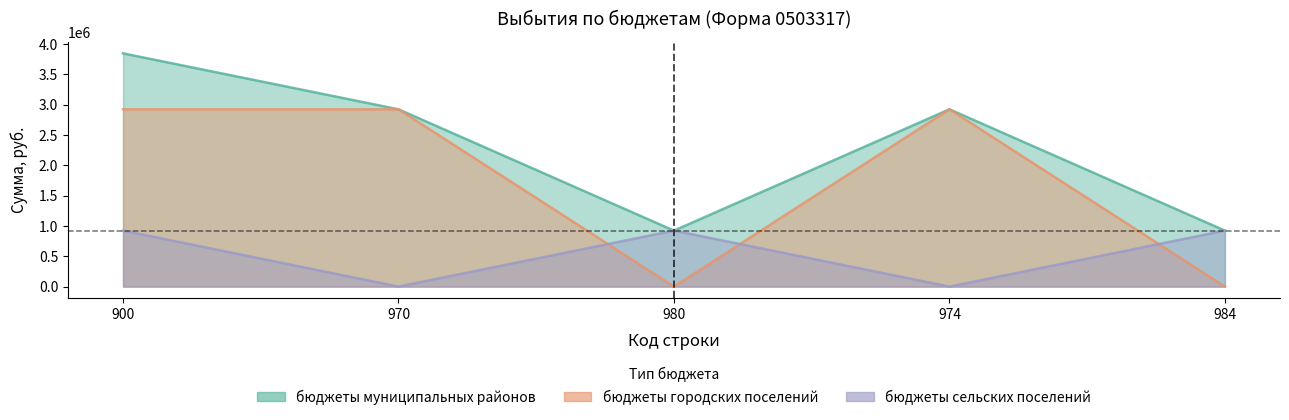

Which series has the widest spread of values?

бюджеты муниципальных районов